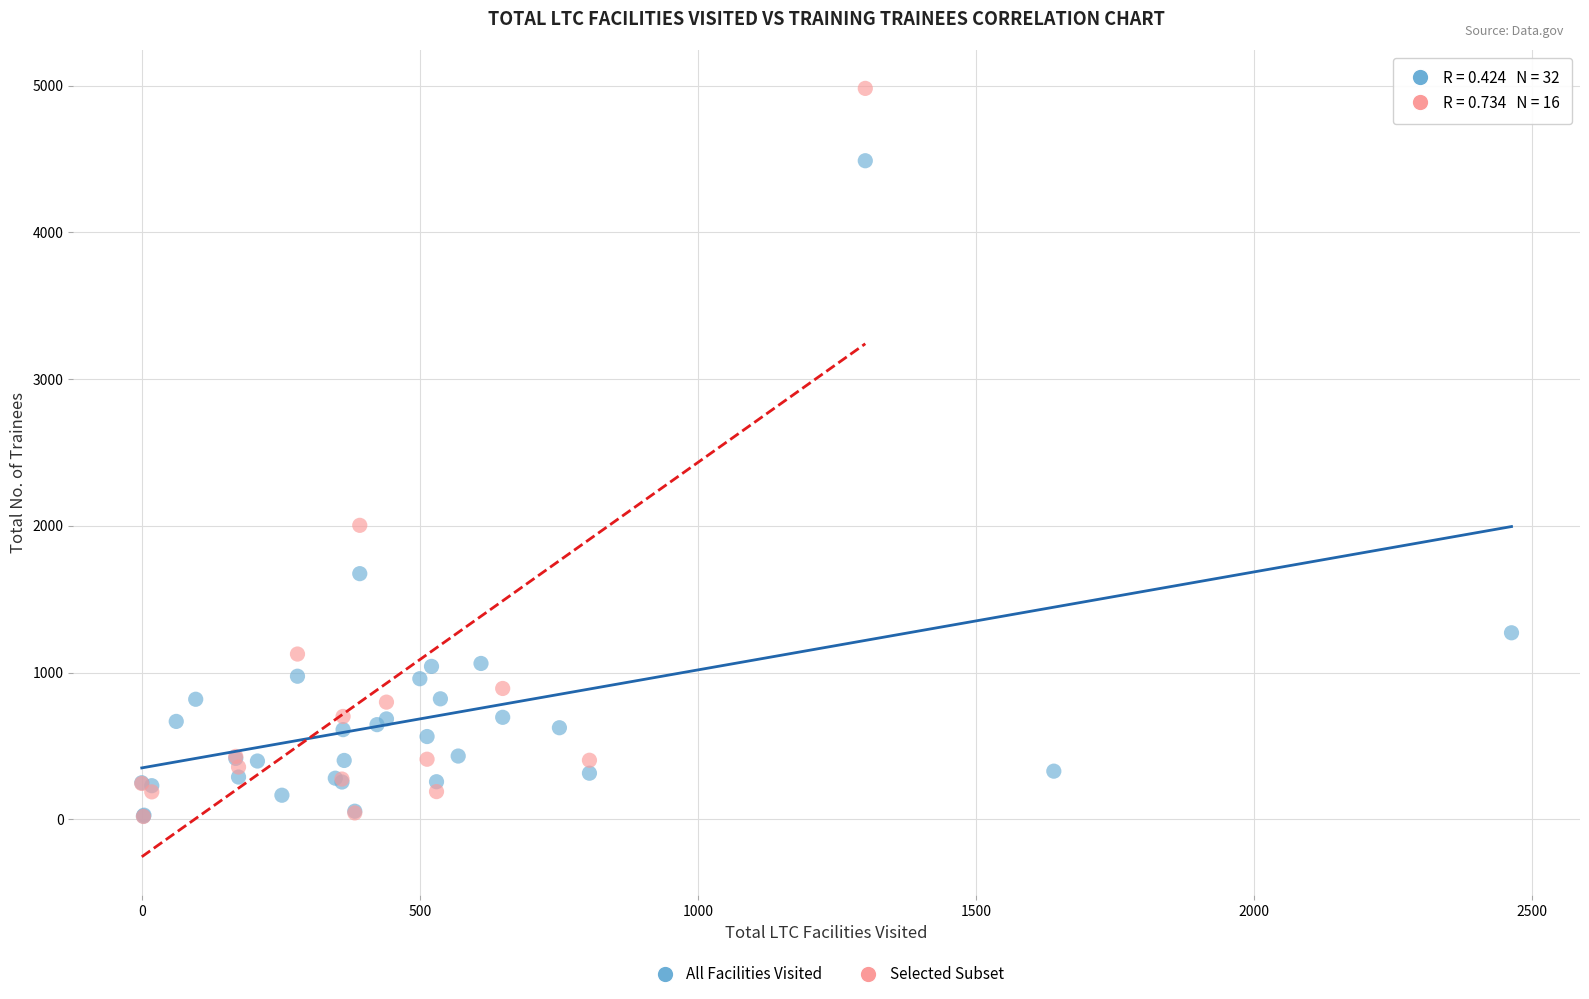

Which series contains the highest Y value?

Selected Subset